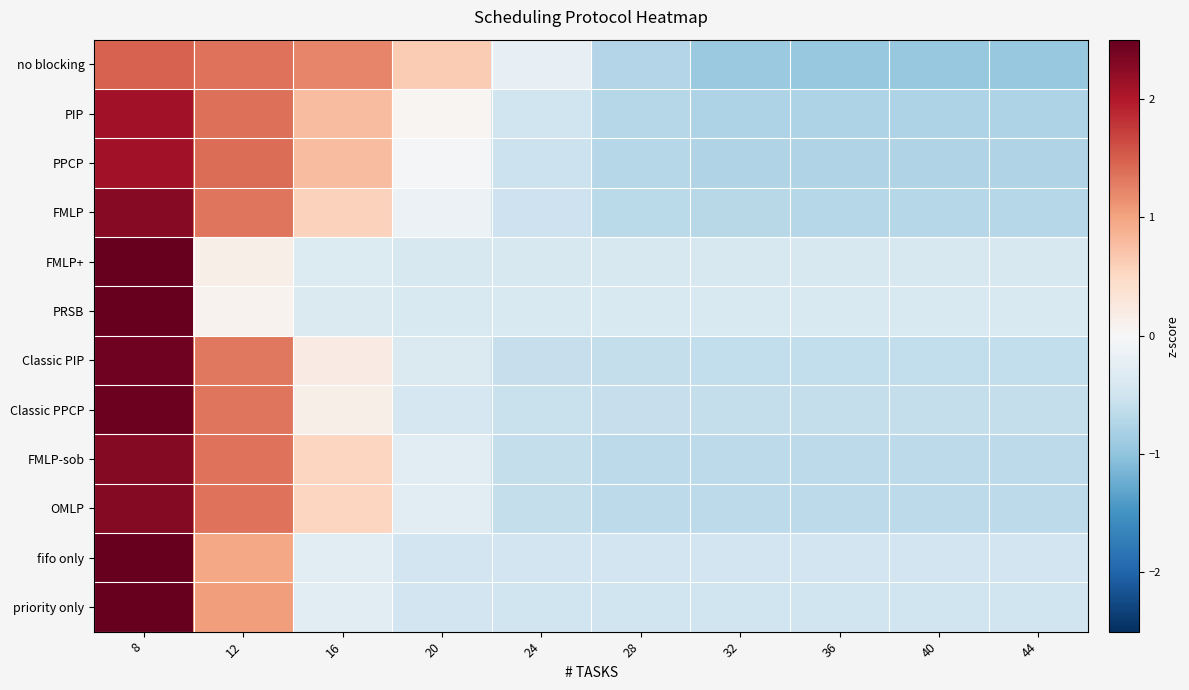

How many series are shown in this chart?

12